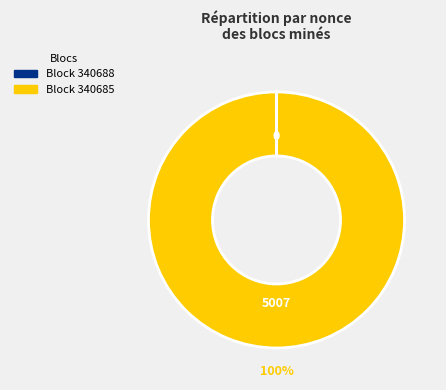

Is there any slice that represents more than half of the pie?

Yes